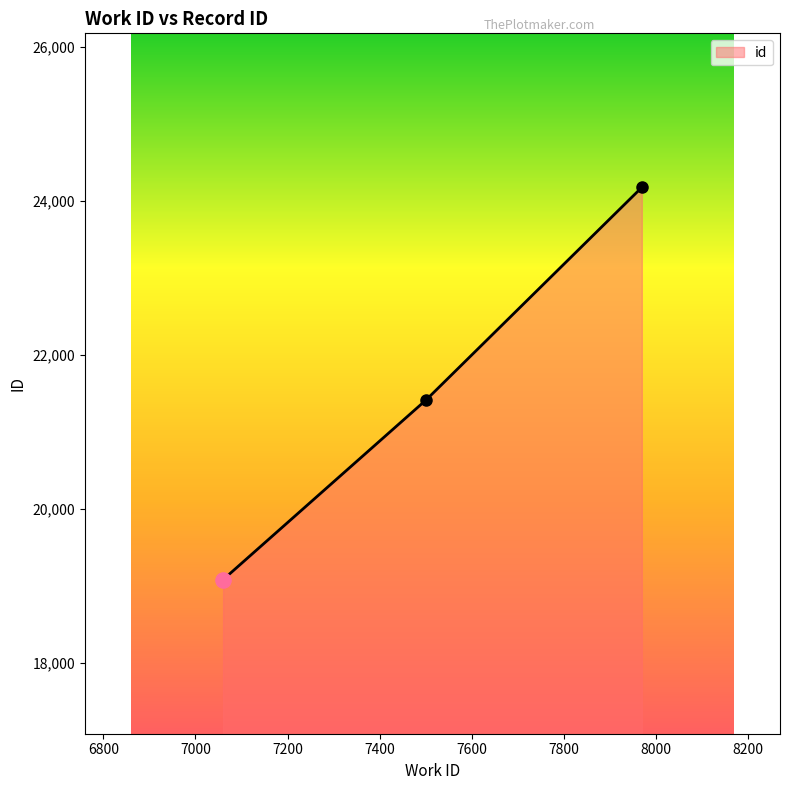

What is the sum of all values?

64677